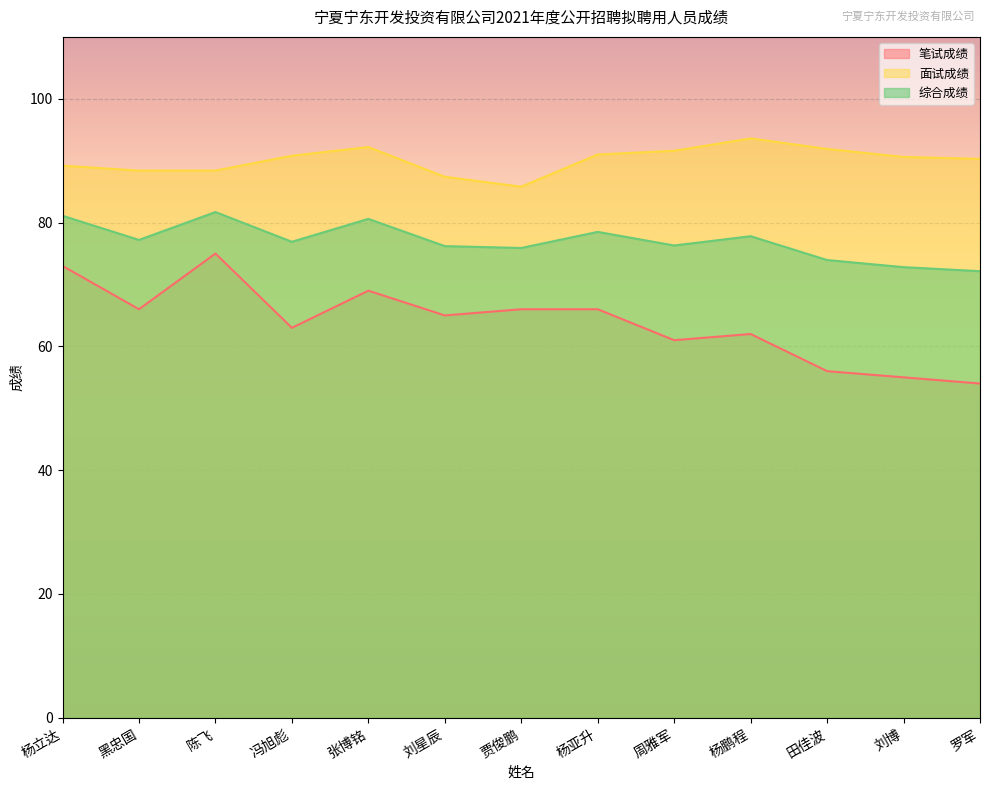

What is the label of the 6th point from the right?

杨亚升